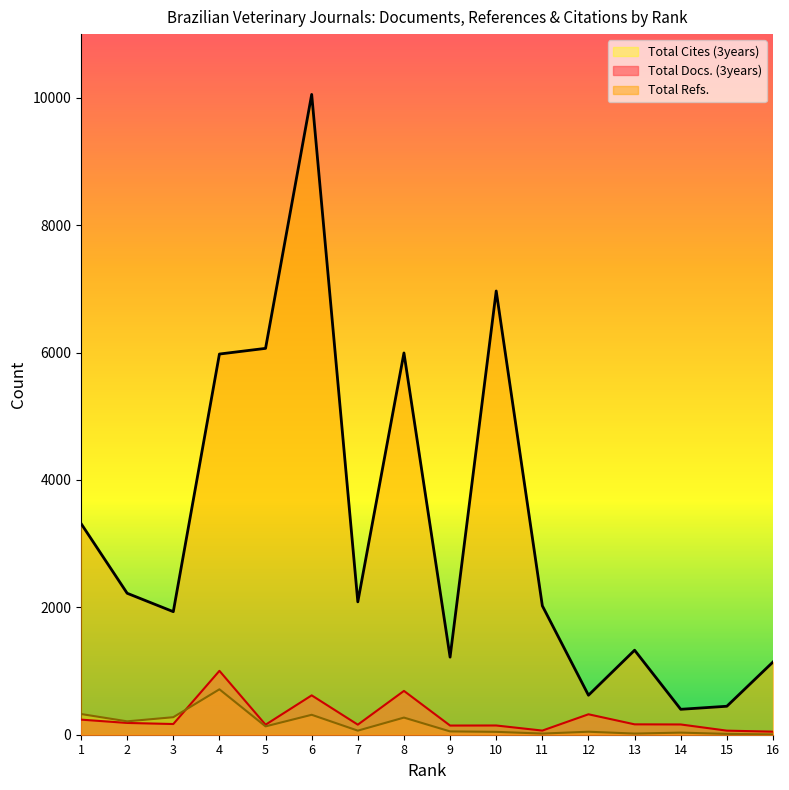

What is the sum of all Total Cites (3years) values?

2531